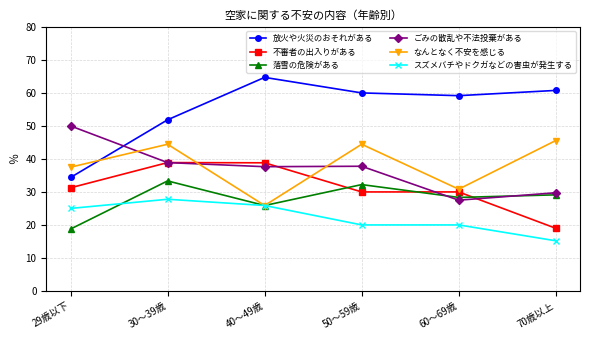

Rank the series by their maximum value, from lowest to highest.

スズメバチやドクガなどの害虫が発生する, 落雪の危険がある, 不審者の出入りがある, なんとなく不安を感じる, ごみの散乱や不法投棄がある, 放火や火災のおそれがある